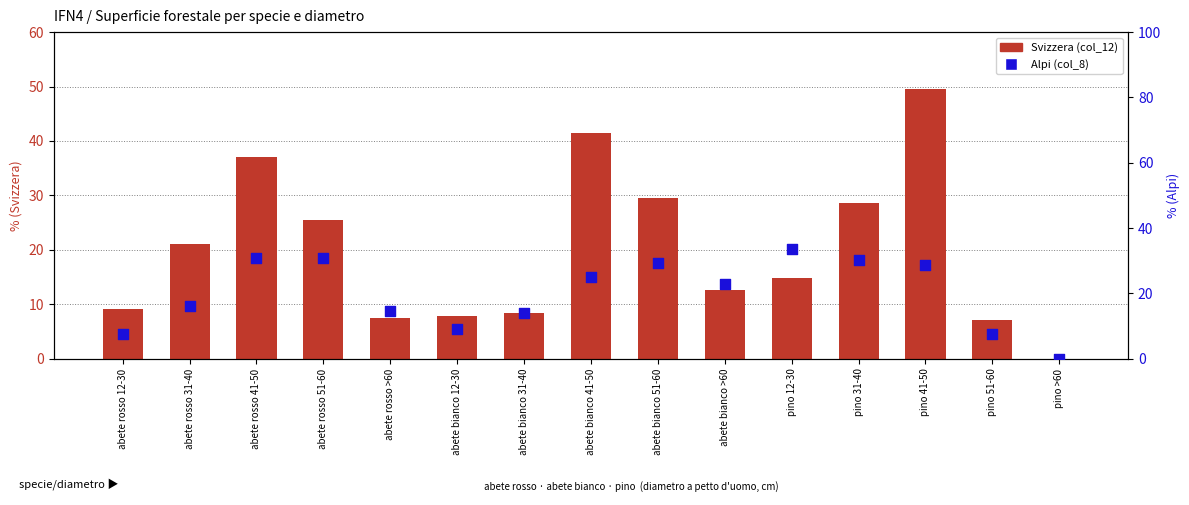

Is the value of Alpi (col_8) at pino 41-50 greater than the value of Svizzera (col_12) at abete rosso 41-50?

No